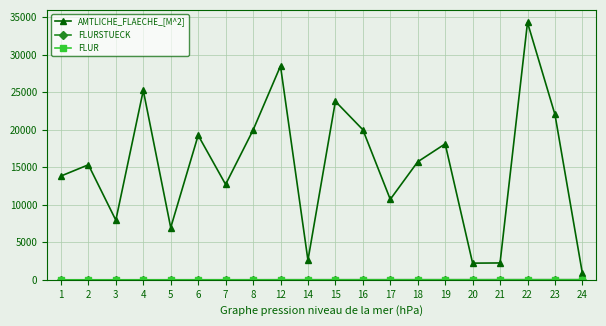

Which series has the largest range (max minus min)?

AMTLICHE_FLAECHE_[M^2]